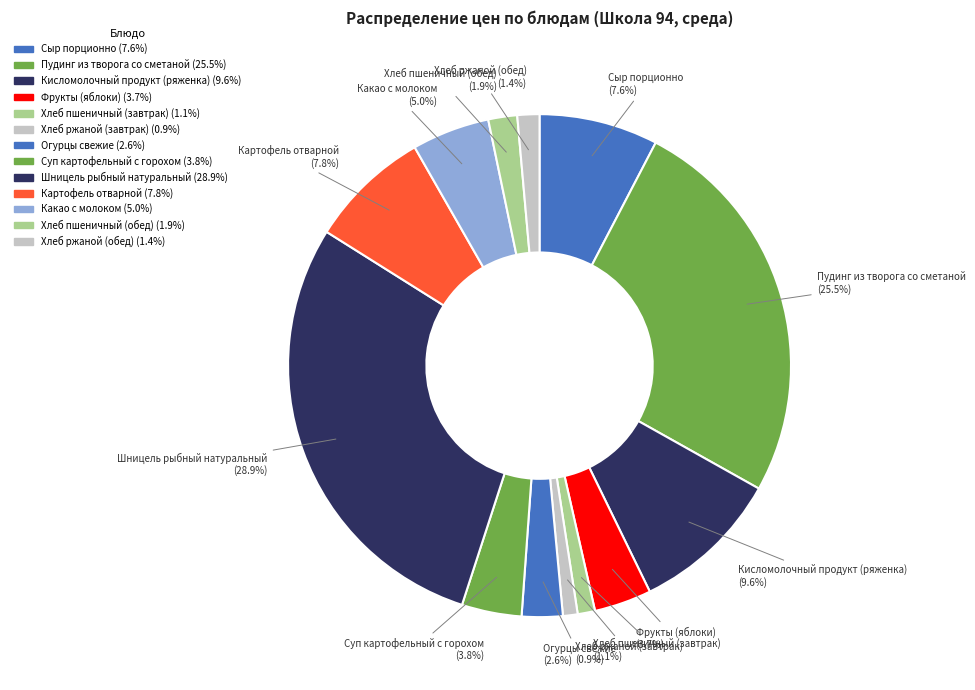

Rank the categories by value from lowest to highest.

Хлеб ржаной (завтрак), Хлеб пшеничный (завтрак), Хлеб ржаной (обед), Хлеб пшеничный (обед), Огурцы свежие, Фрукты (яблоки), Суп картофельный с горохом, Какао с молоком, Сыр порционно, Картофель отварной, Кисломолочный продукт (ряженка), Пудинг из творога со сметаной, Шницель рыбный натуральный